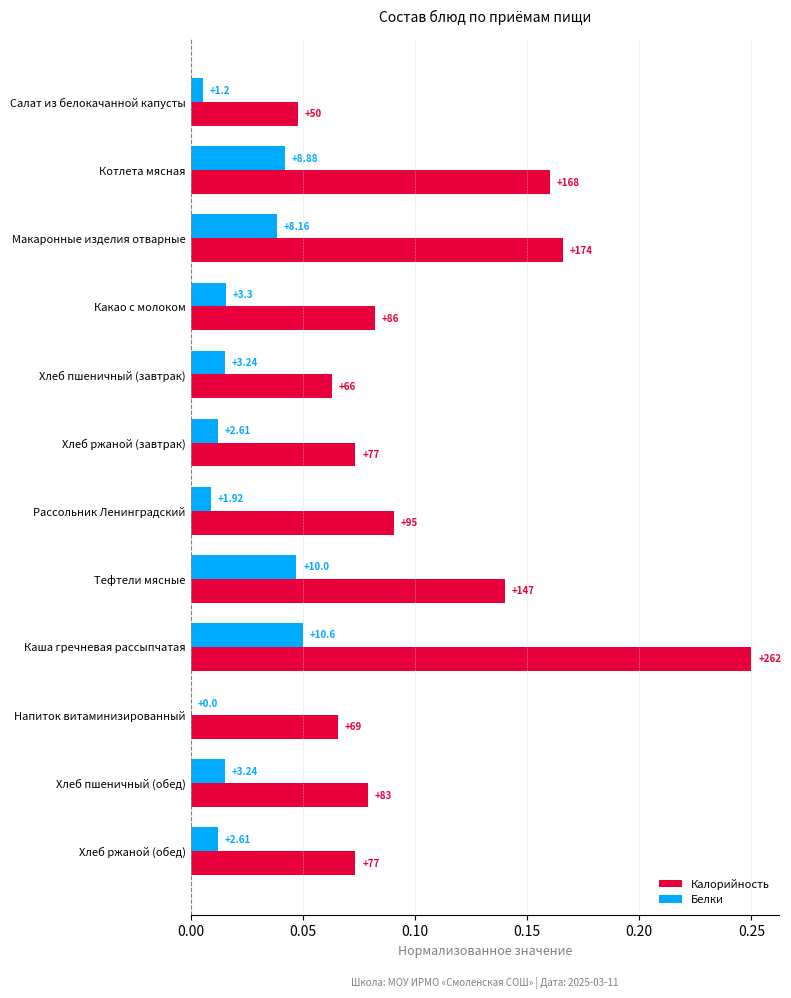

List the series in order of their overall mean, lowest first.

Белки, Калорийность